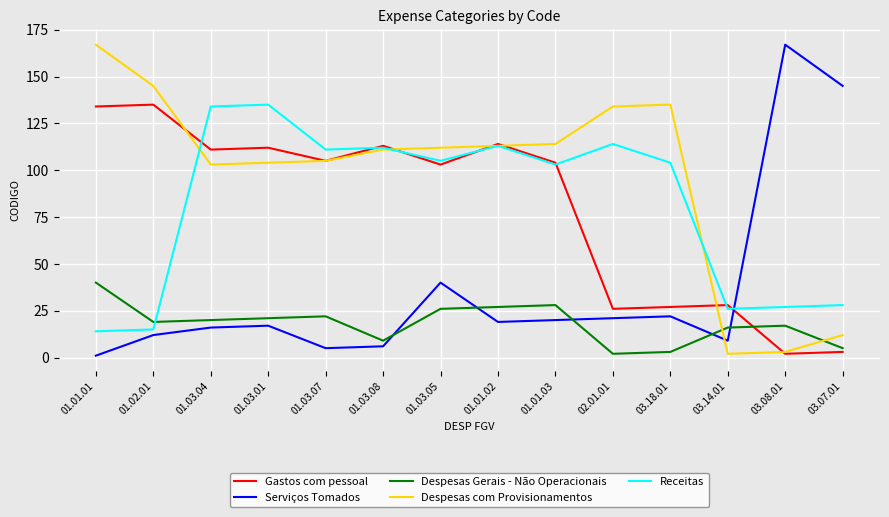

Is it true that Serviços Tomados equals 22 at 03.18.01?

True